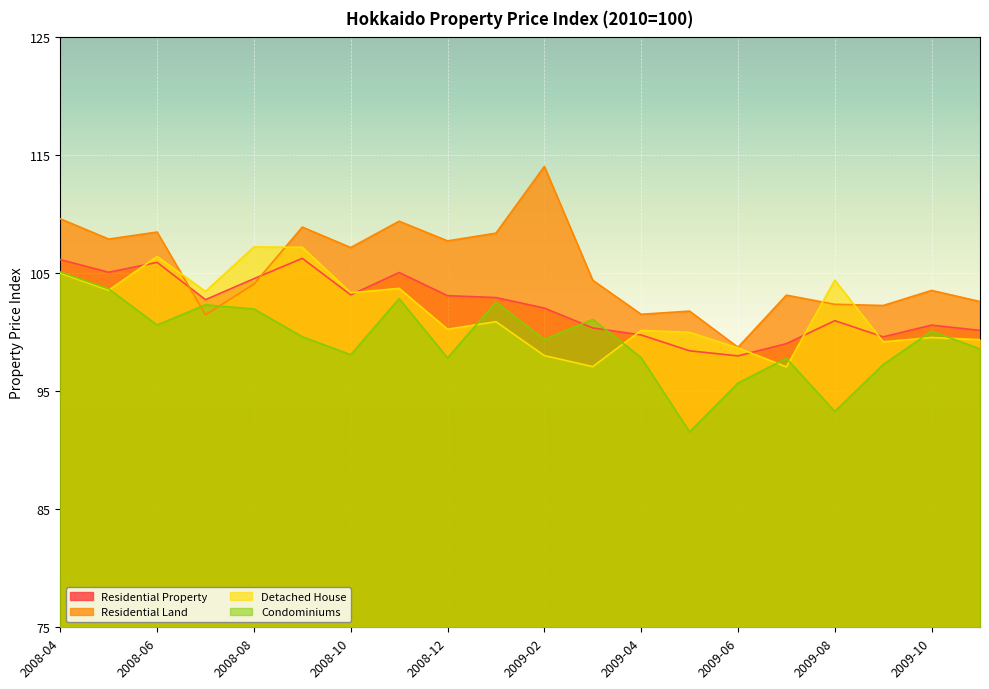

How many lines are shown in the chart?

4